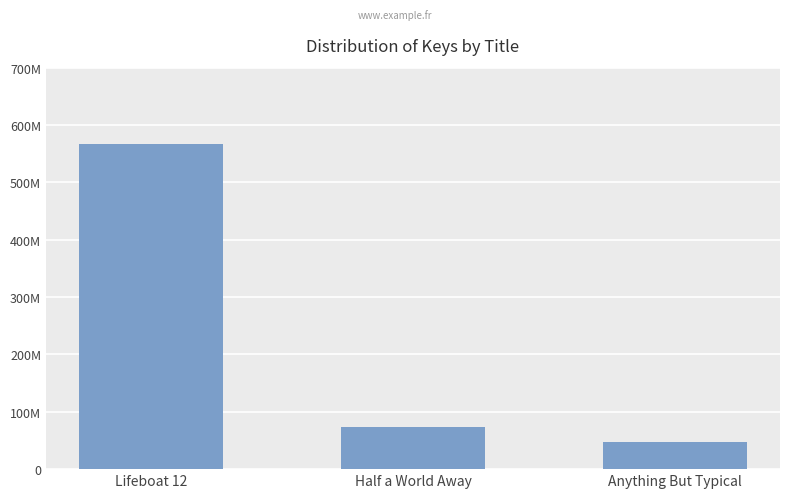

What is the difference between the values at Half a World Away and Lifeboat 12?

493944422